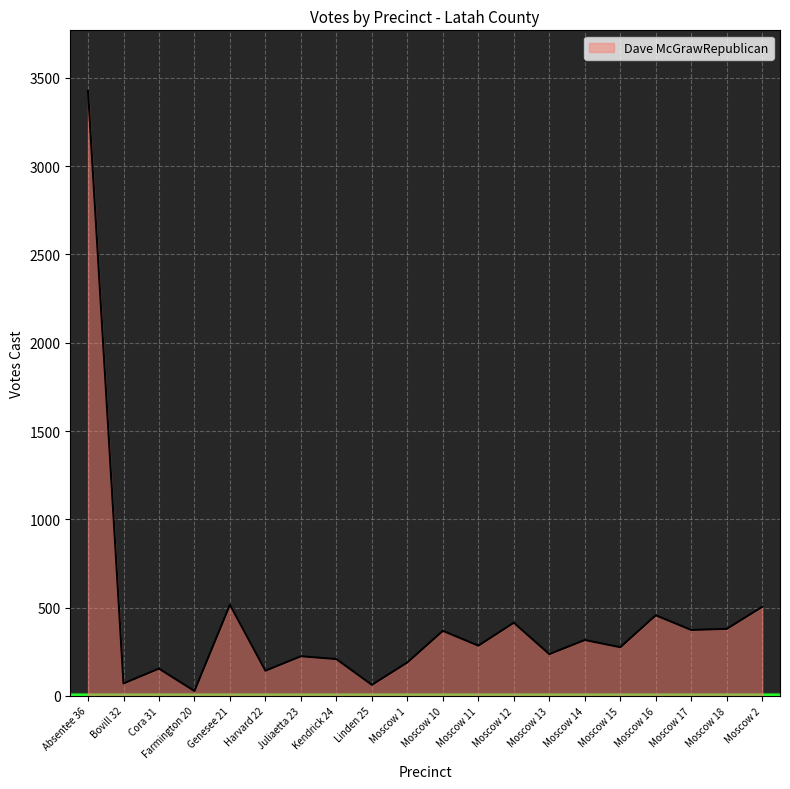

Which category has the highest value across all series?

Absentee 36